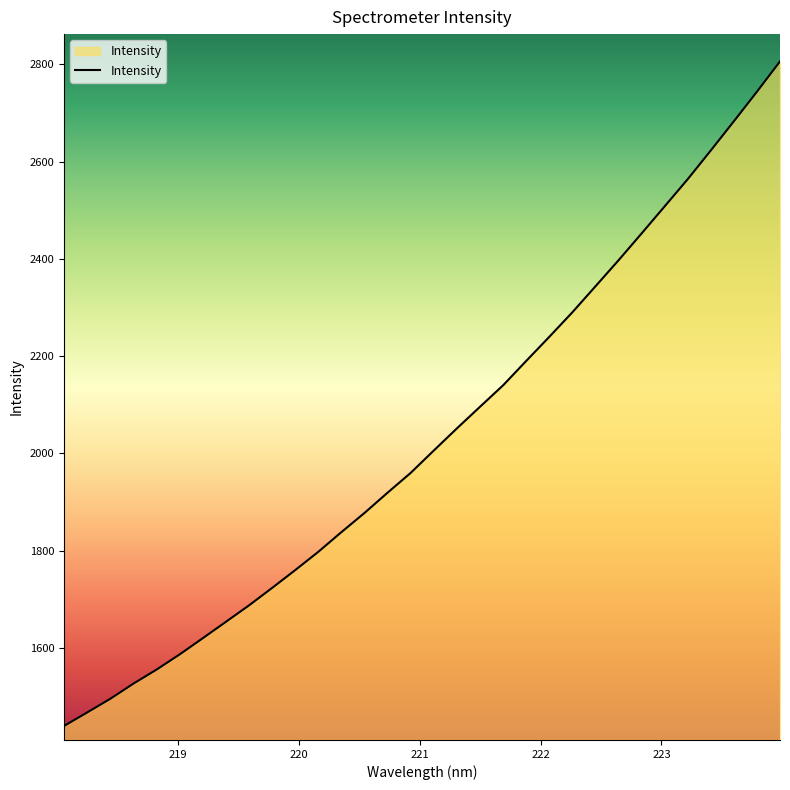

What is the minimum value shown in the chart?

1439.5